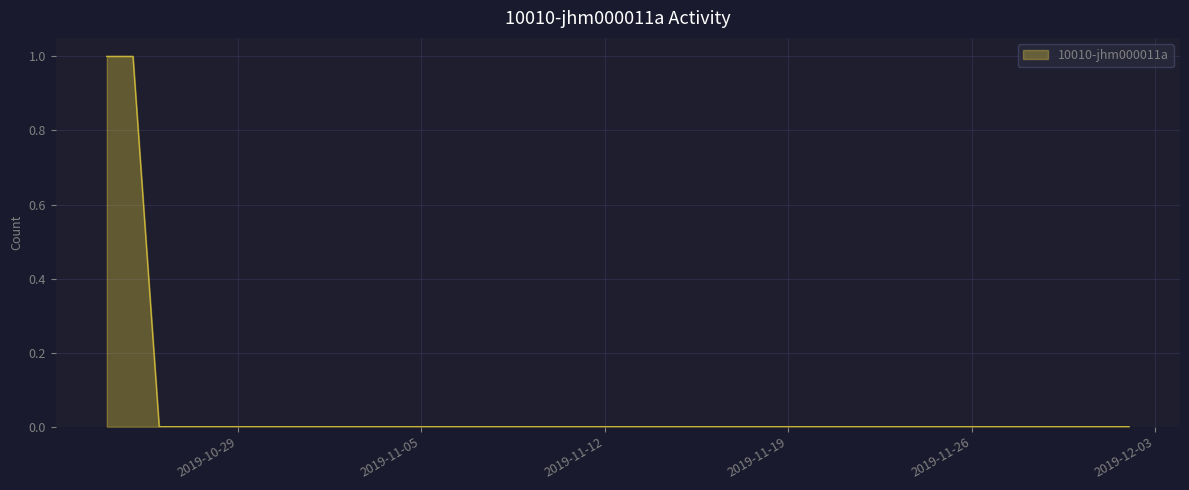

True or false: the data has more than 1 interior local peaks.

False